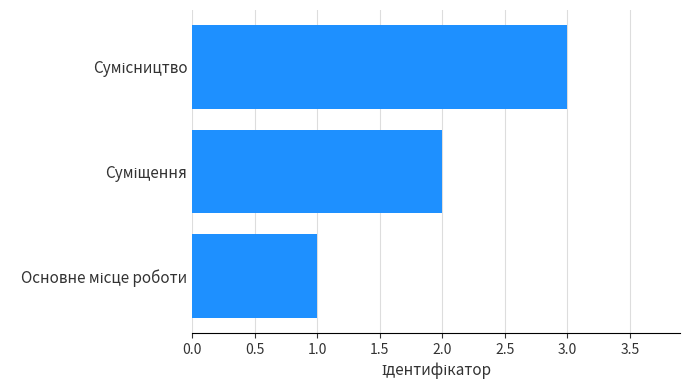

What is the sum of all values?

6